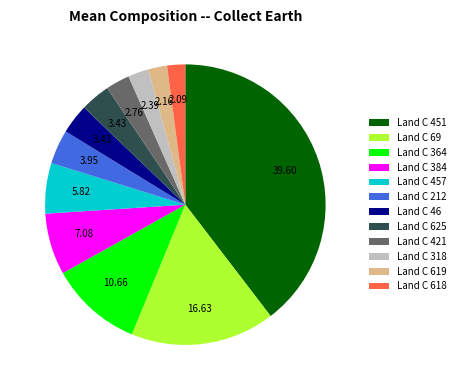

Do Land C 69 and Land C 451 together represent more than half of the pie?

Yes